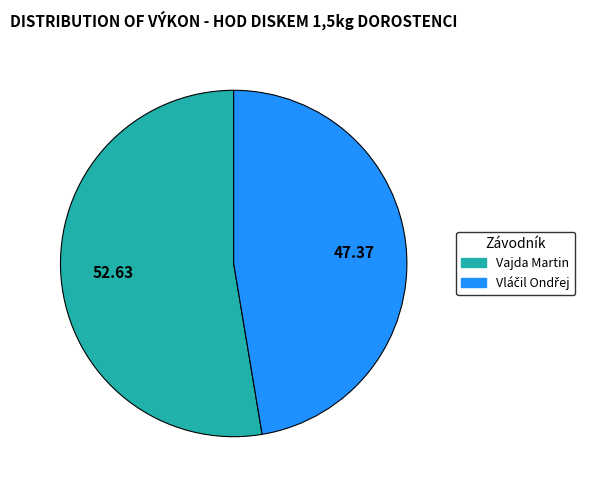

Count the number of slices in the pie.

2